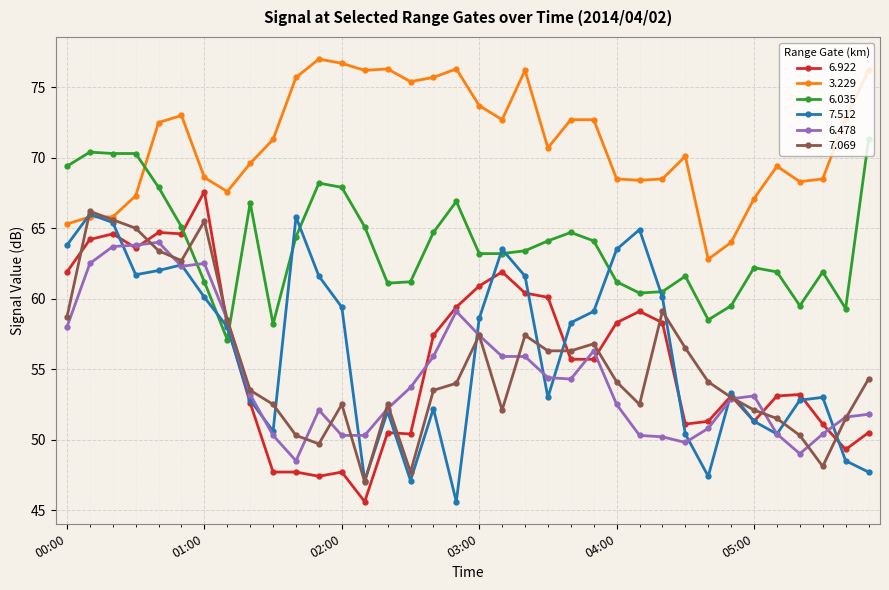

What is the value of the 6.922 point at the 28th from the left?

51.1